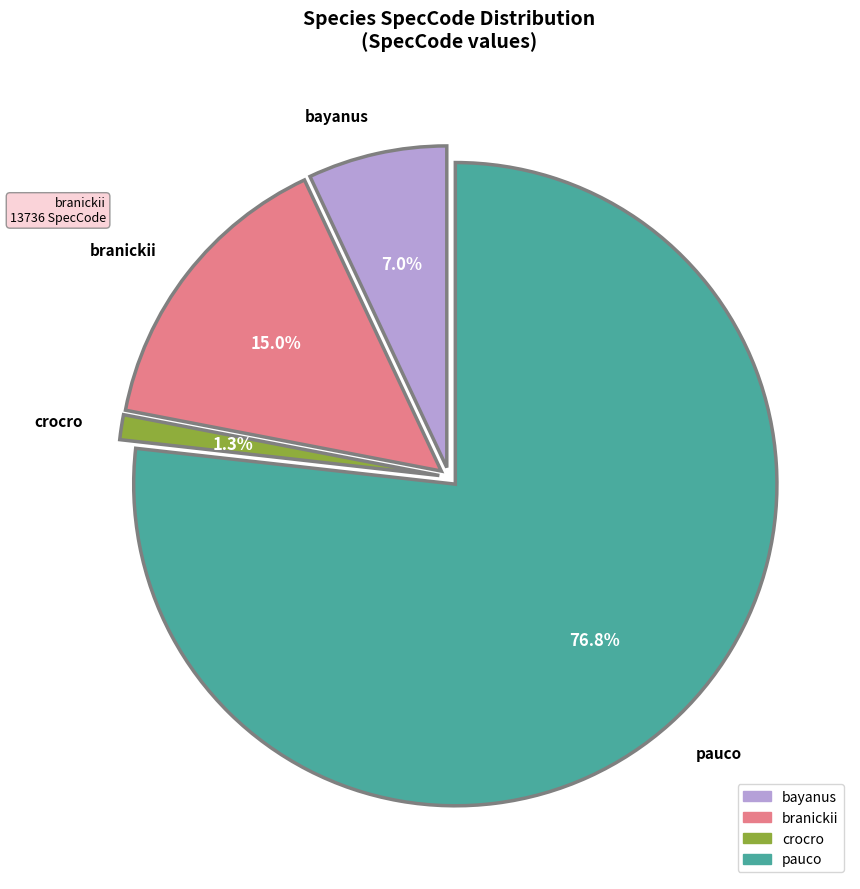

To the nearest percent, what is the combined percentage of bayanus and branickii?

22%